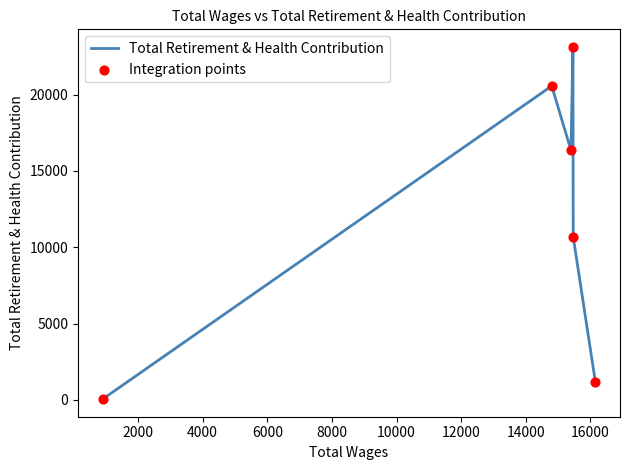

True or false: the data has more than 2 interior local peaks.

False